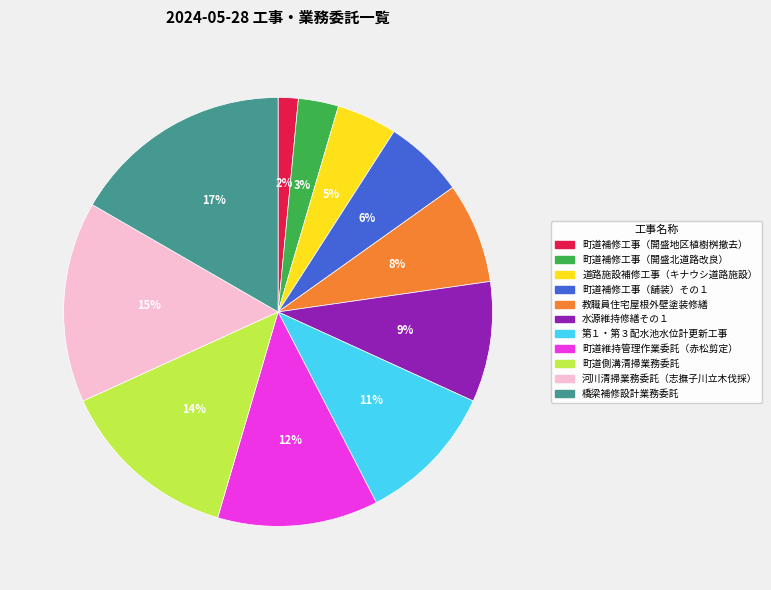

Between 町道補修工事（舗装）その１ and 町道側溝清掃業務委託, which is larger?

町道側溝清掃業務委託